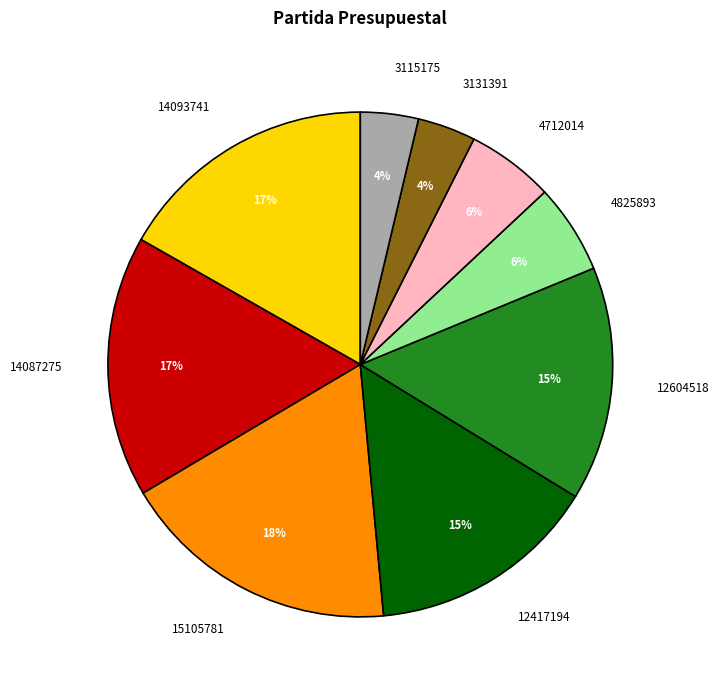

To the nearest percent, what is the average slice percentage?

11%